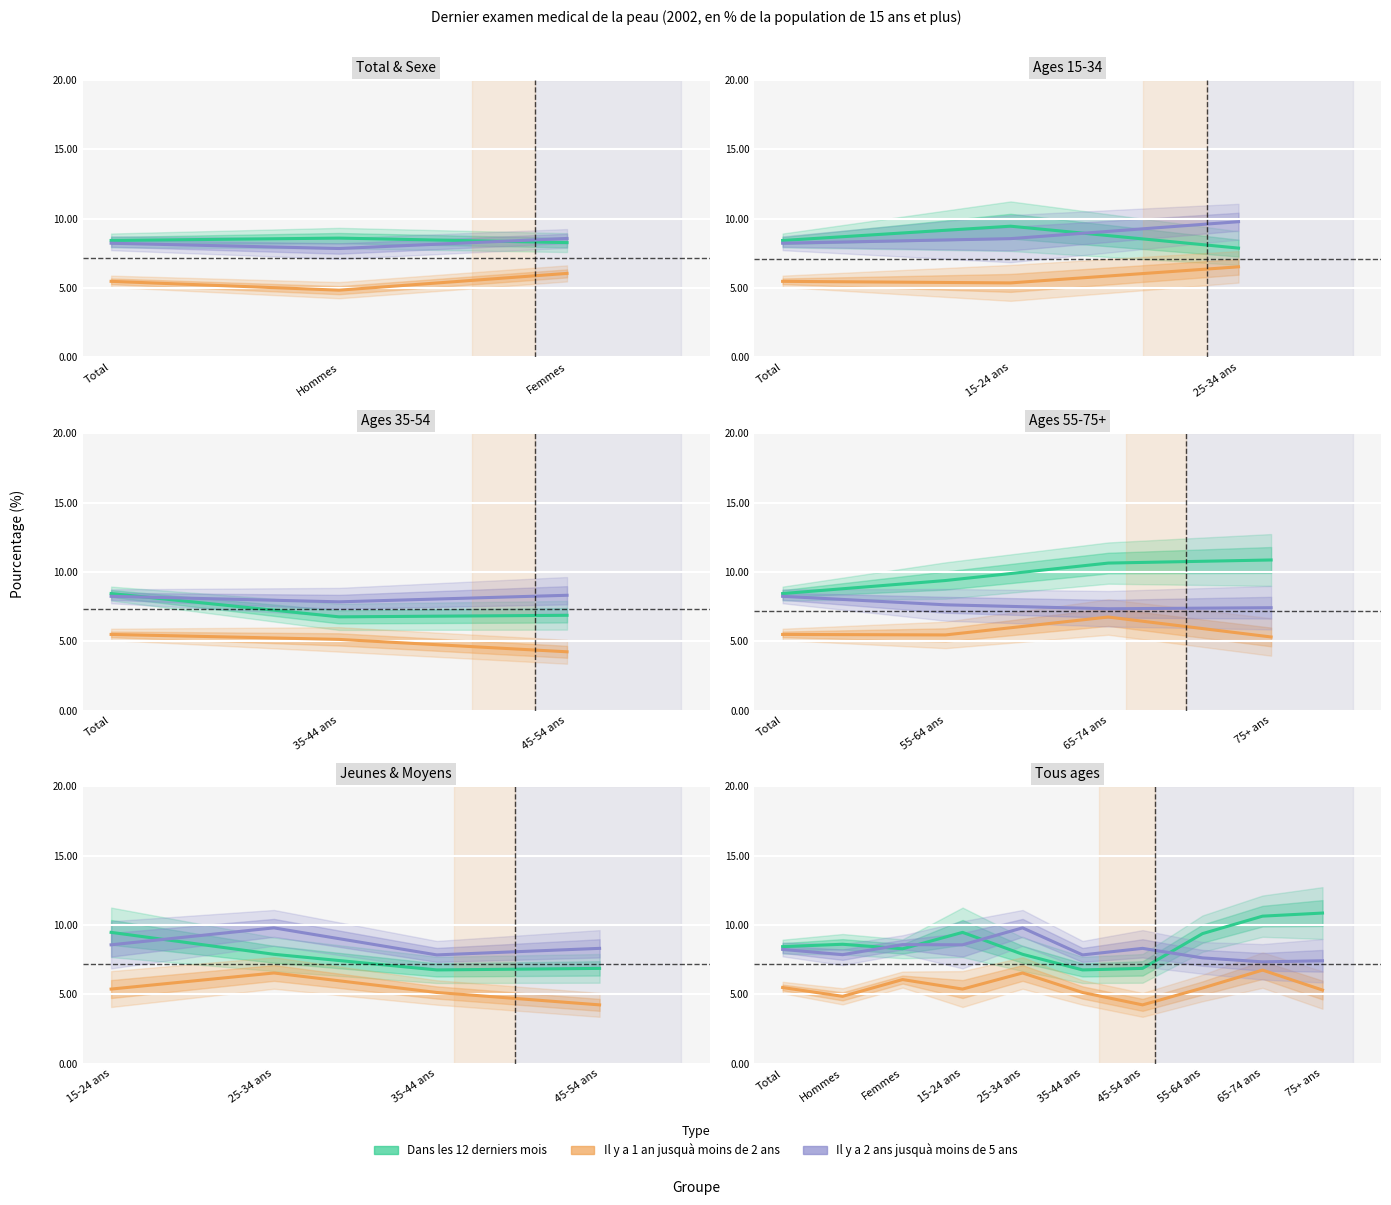

True or false: Dans les 12 derniers mois and Il y a 1 an jusquà moins de 2 ans cross at least once.

False